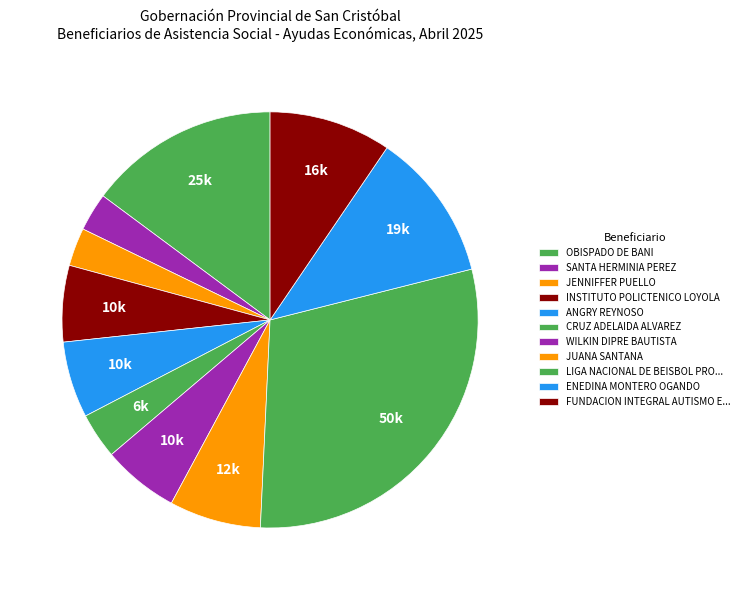

Which category has the smallest portion of the pie?

SANTA HERMINIA PEREZ